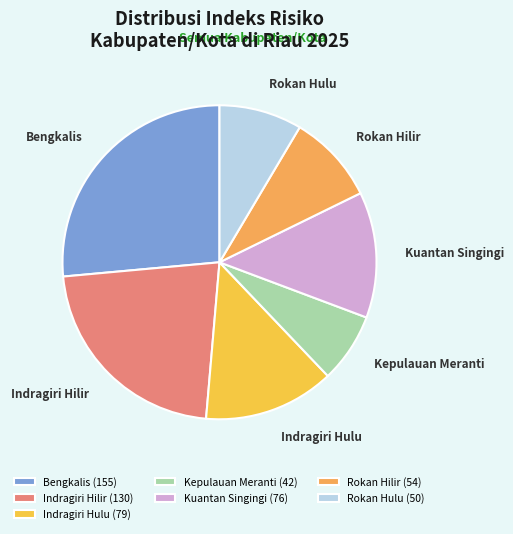

Count the number of slices in the pie.

7